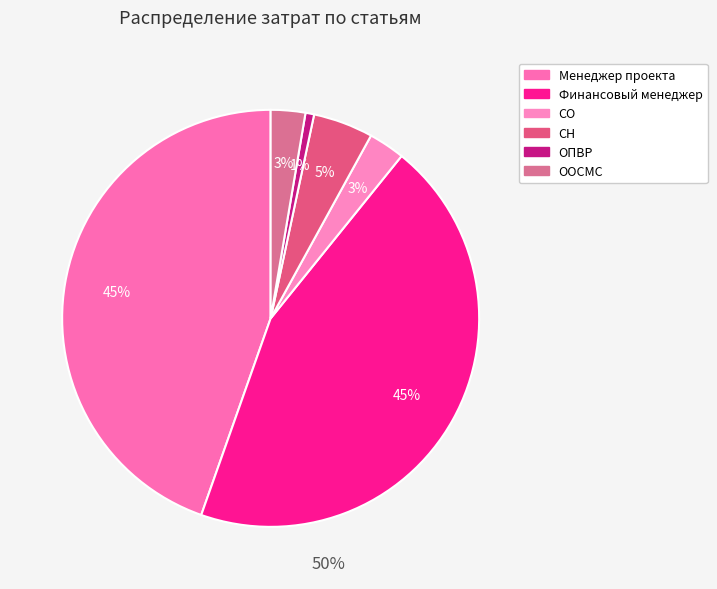

Does any single category account for the majority?

No